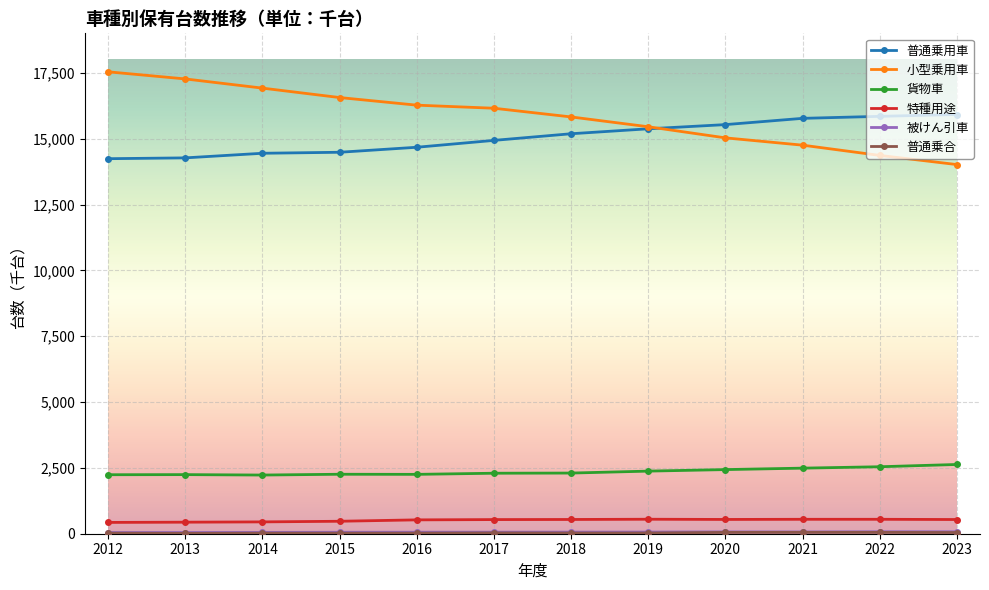

What is the lowest value of the 貨物車 series?

2228